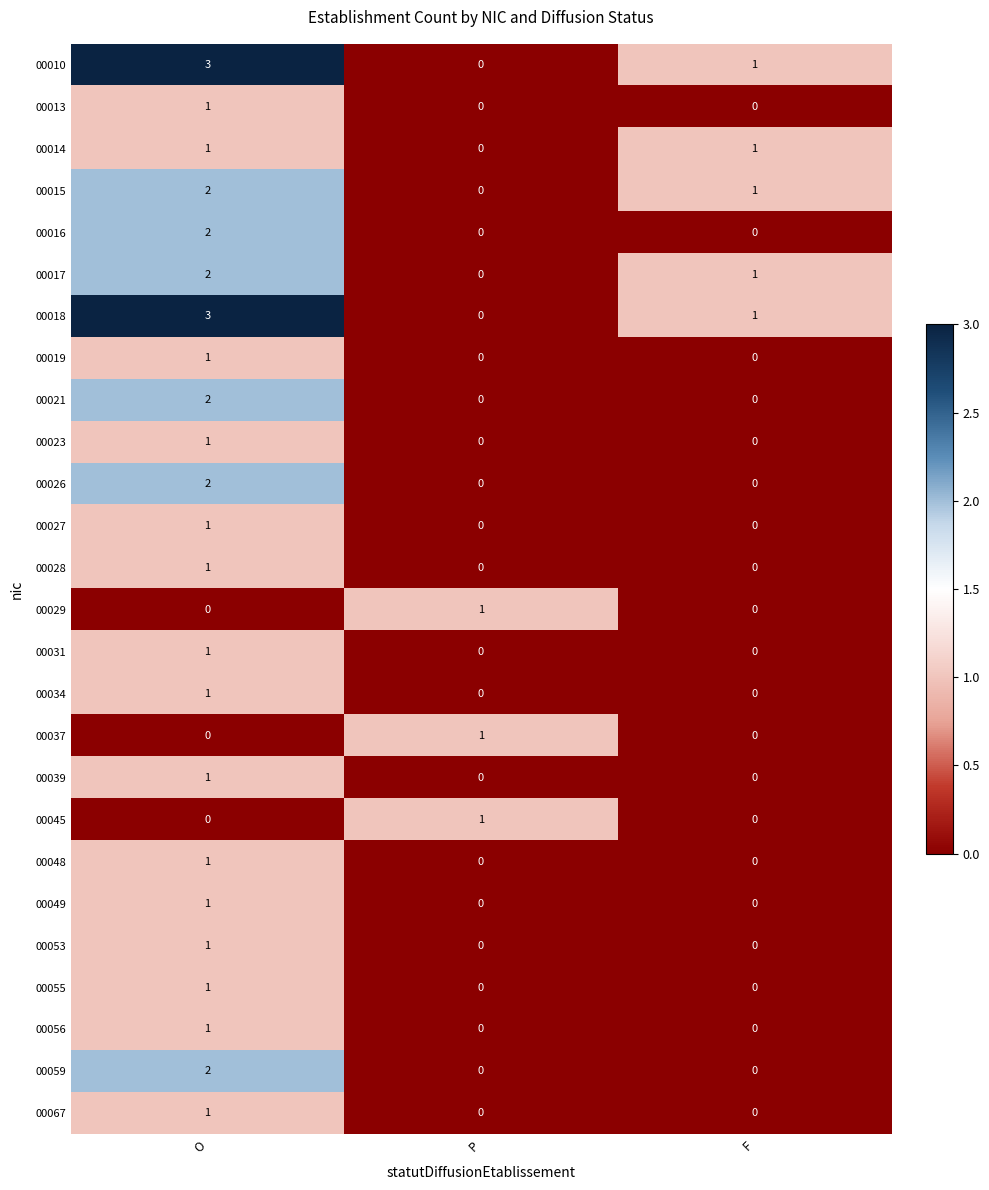

Is it true that 00059 equals 0 at P?

True